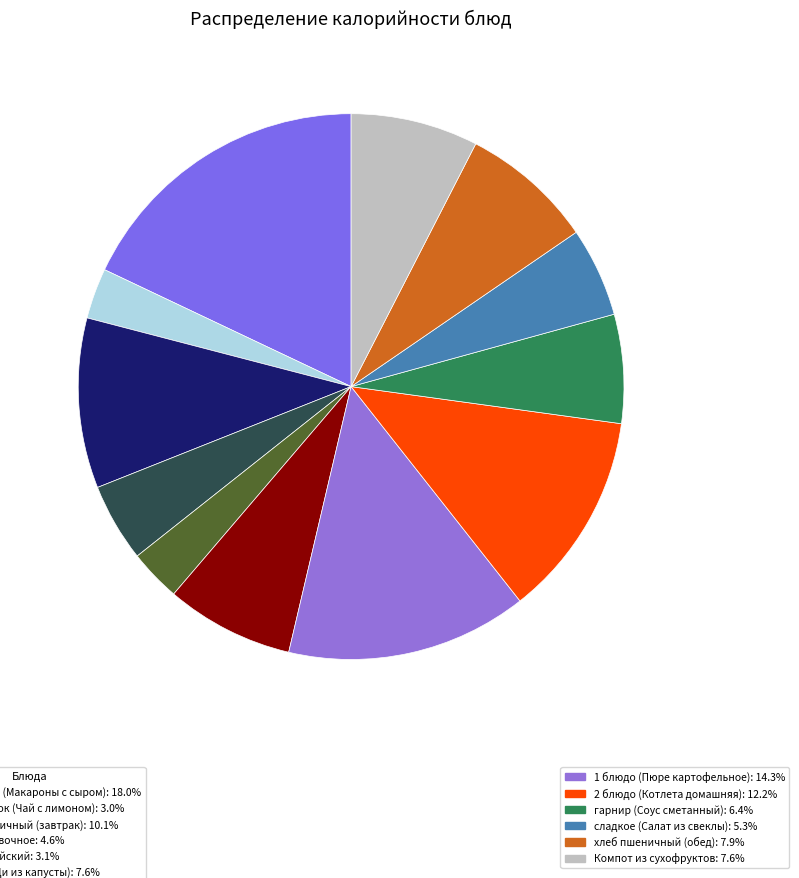

Does any single category account for the majority?

No